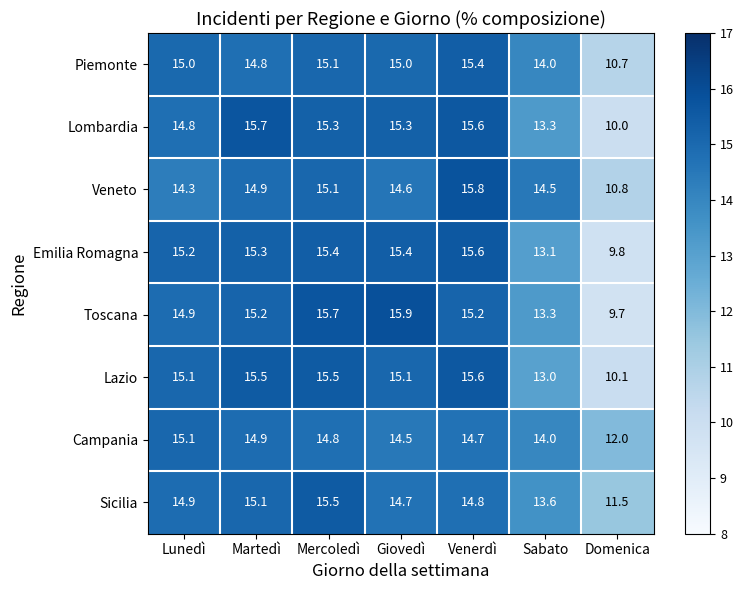

How many categories are shown in the chart?

7